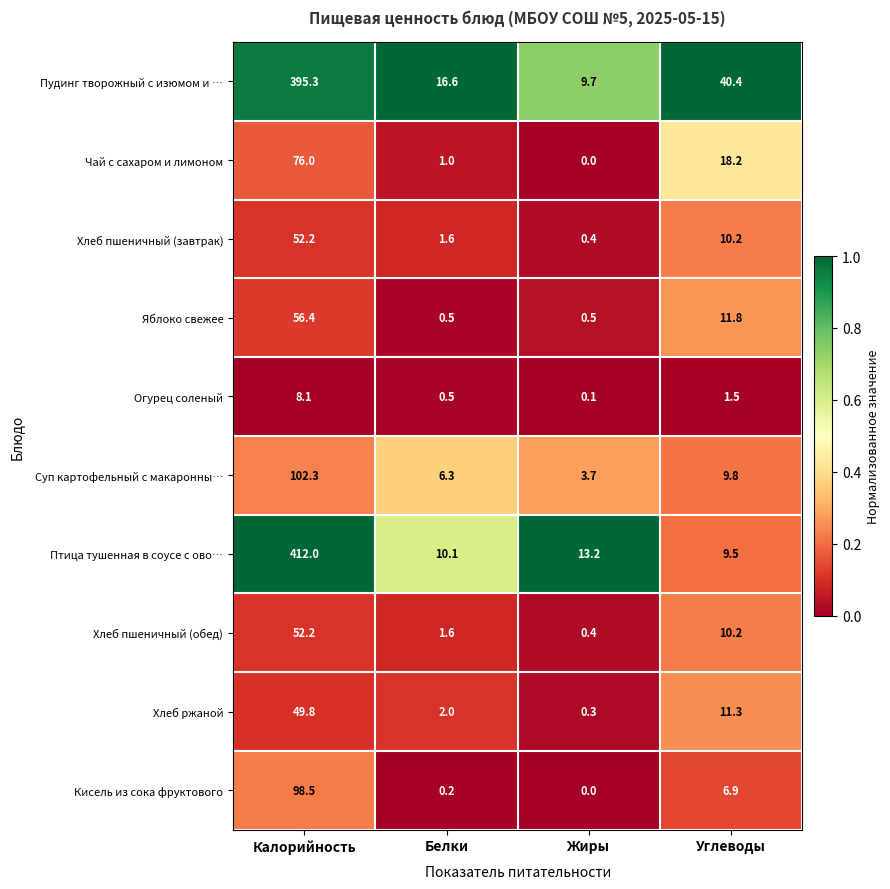

The Пудинг творожный с изюмом и … series shows 40.4 at Углеводы. True or false?

True